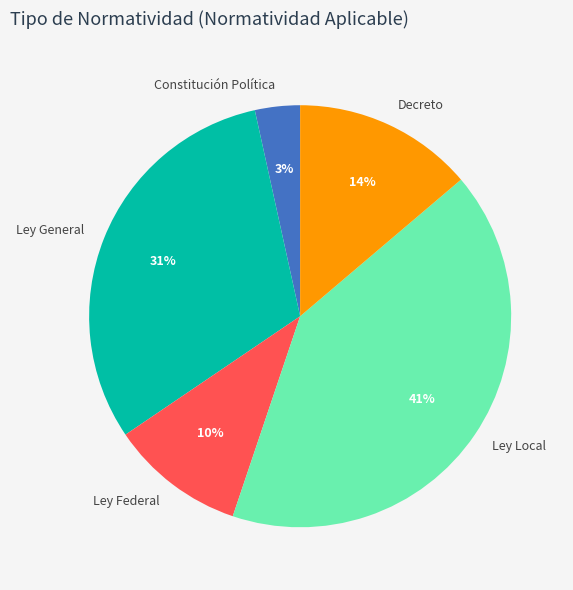

Is the sum of Ley Federal and Decreto greater than half?

No